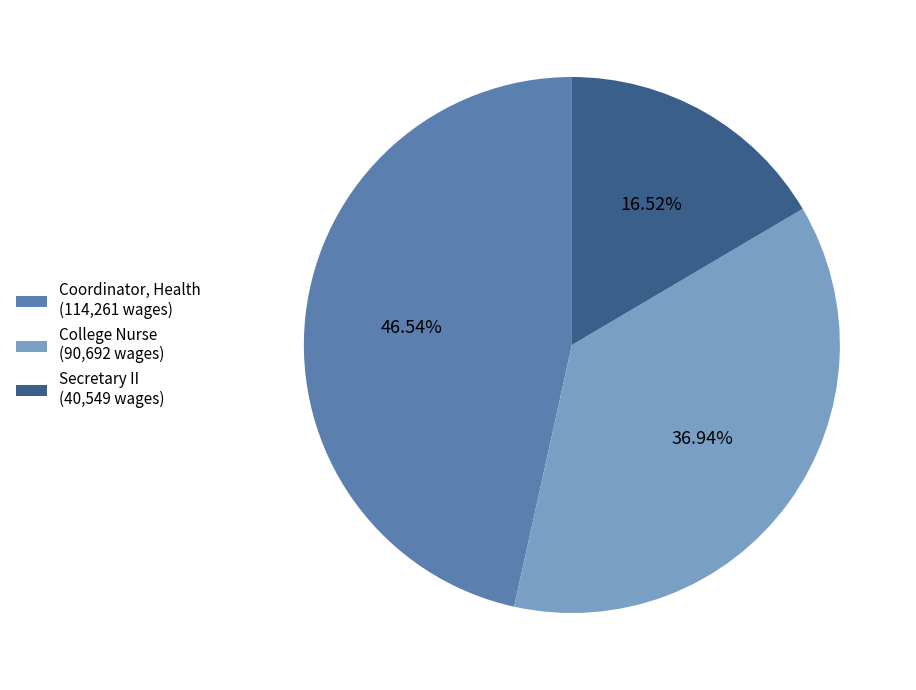

Which has a higher value, Secretary II or College Nurse?

College Nurse